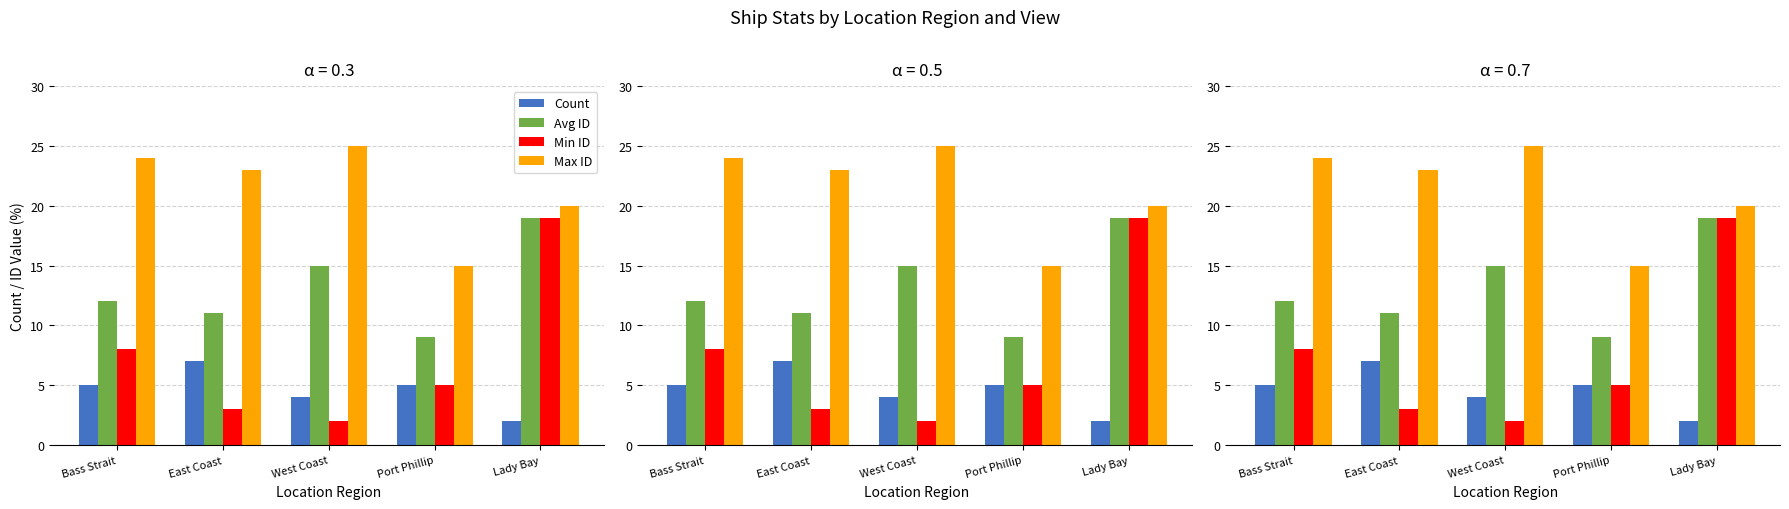

What is the value of the Avg ID bar at the 4th from the left?

9